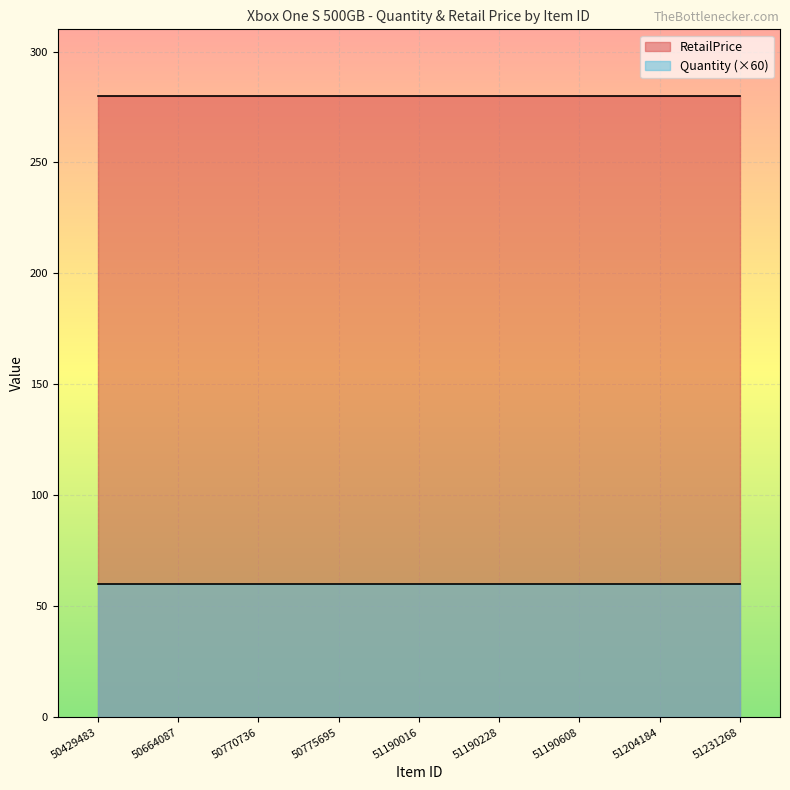

Which has a higher value, 50775695 or 51190228?

50775695